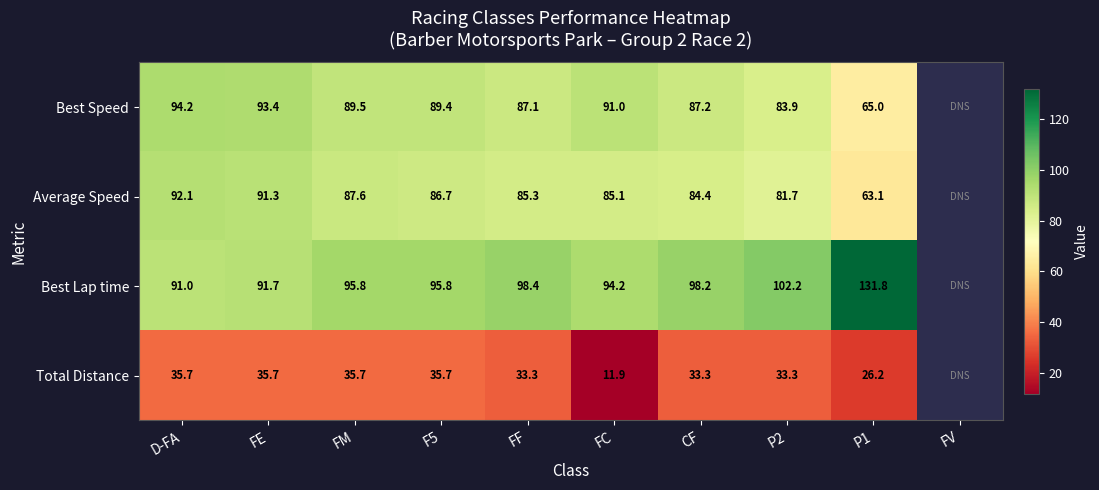

At P2, list the series in order from smallest to largest.

Total Distance, Average Speed, Best Speed, Best Lap time